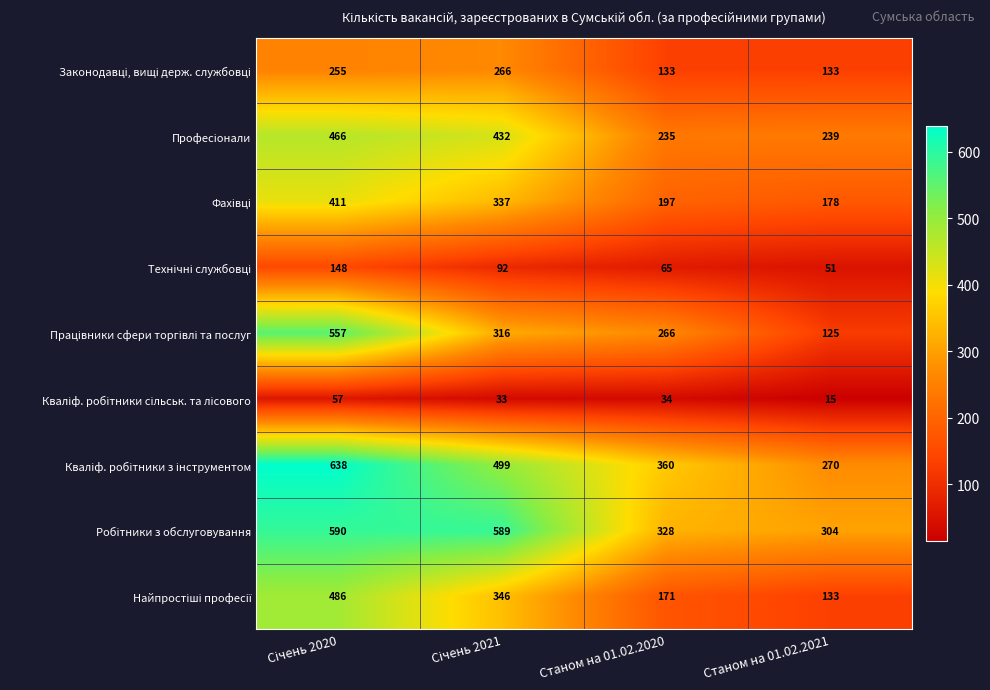

At how many categories does at least one series exceed 230?

4